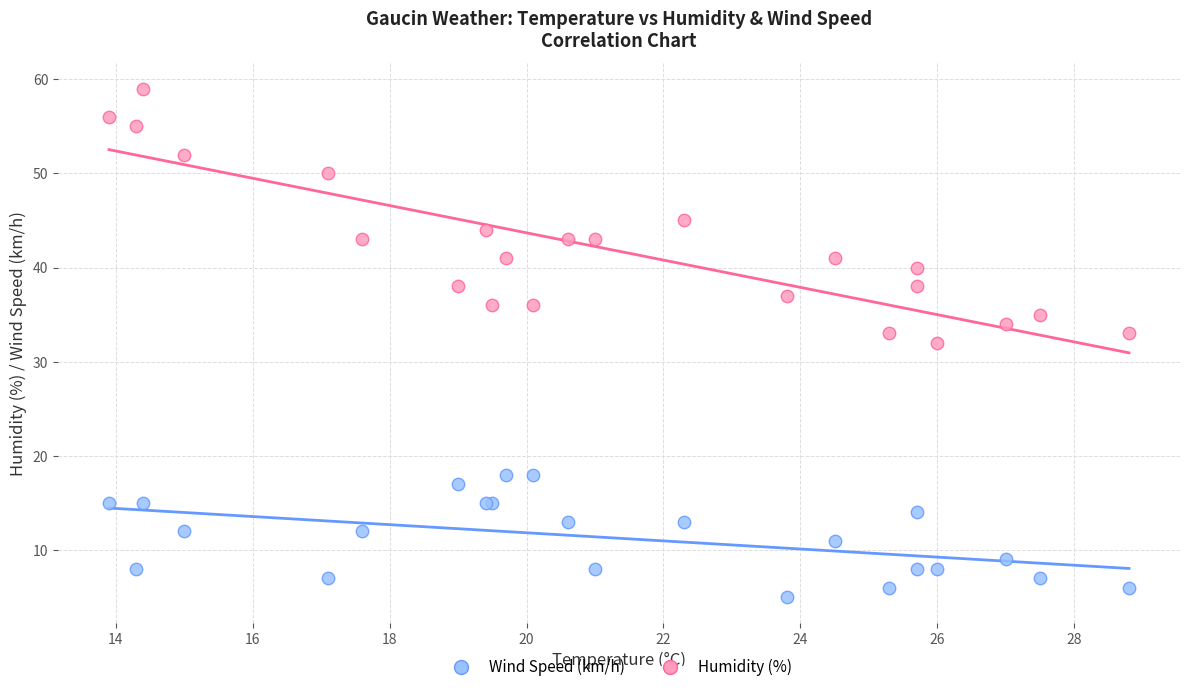

Which series contains the highest Y value?

Humidity (%)